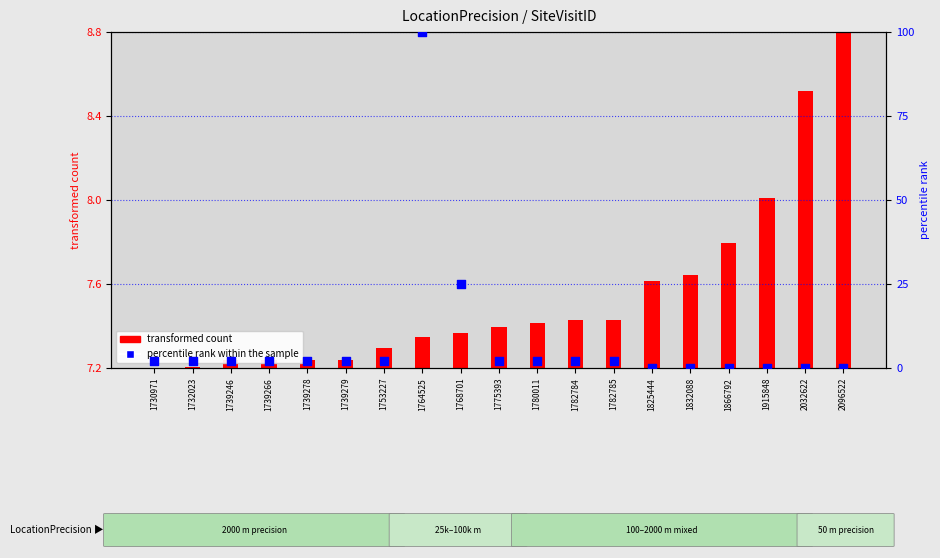

Which series has the largest total across all categories?

percentile rank within the sample